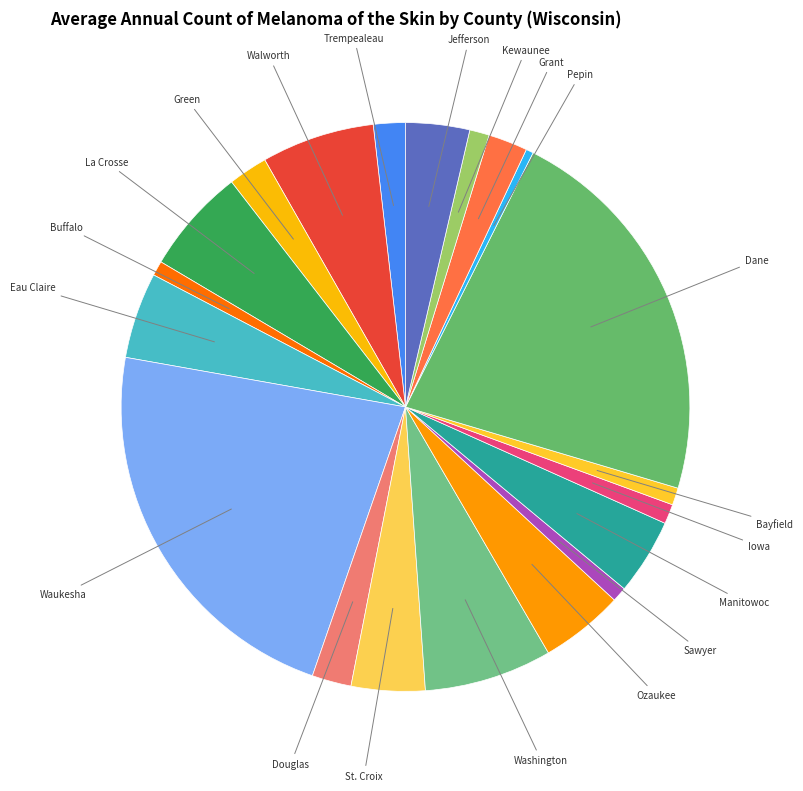

What is the smallest slice in the pie chart?

Pepin